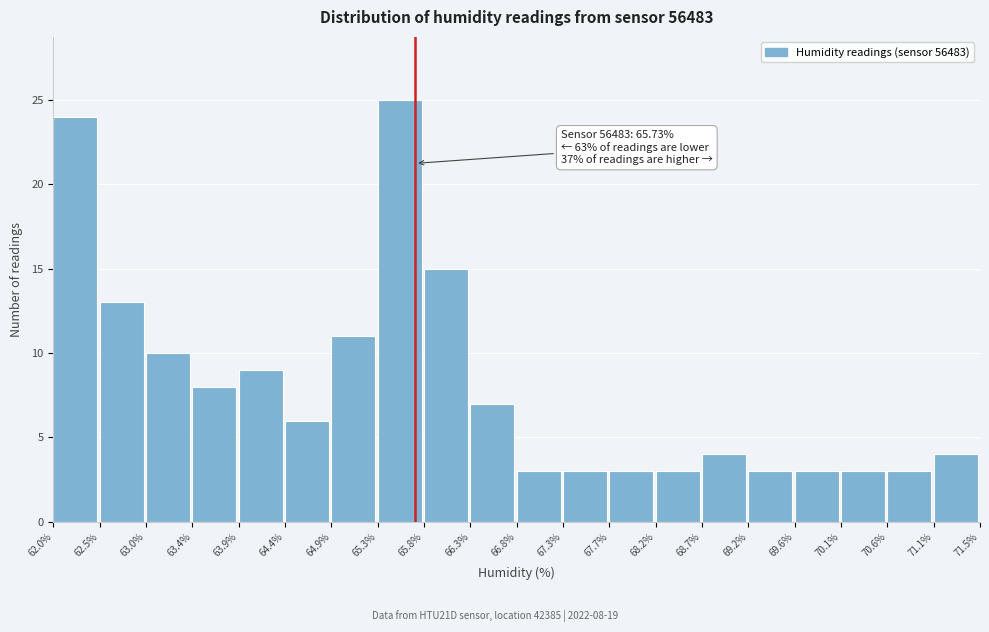

Which range on the x-axis has the tallest bar?

65.3% to 65.8%